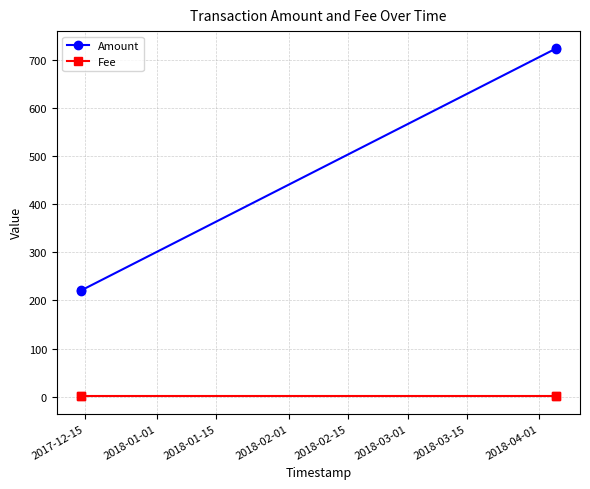

Which series has the largest total across all categories?

Amount